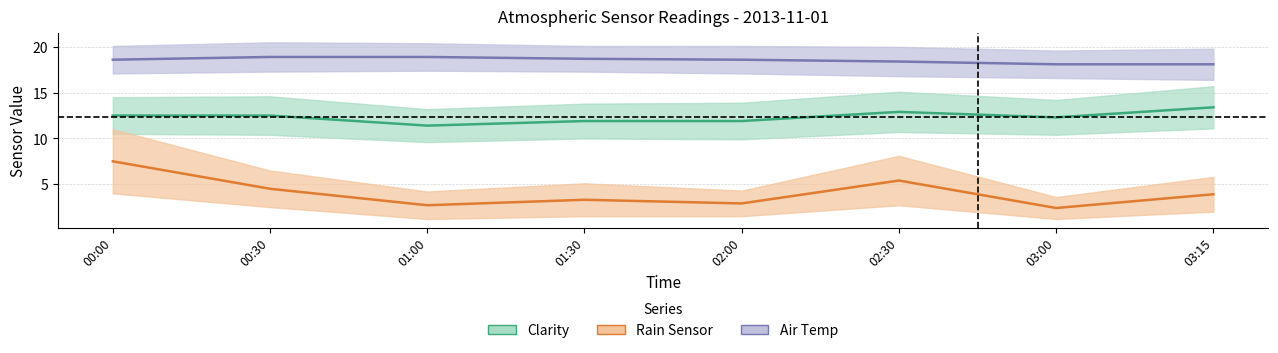

Reading left to right, transcribe all the data shown in this chart.

Air Temp: 00:00=18.6	00:30=18.9	01:00=18.9	01:30=18.7	02:00=18.6	02:30=18.4	03:00=18.1	03:15=18.1
Clarity: 00:00=12.5	00:30=12.5	01:00=11.4	01:30=11.9	02:00=11.9	02:30=12.9	03:00=12.3	03:15=13.4
Rain Sensor: 00:00=7.5	00:30=4.5	01:00=2.7	01:30=3.3	02:00=2.9	02:30=5.4	03:00=2.4	03:15=3.9